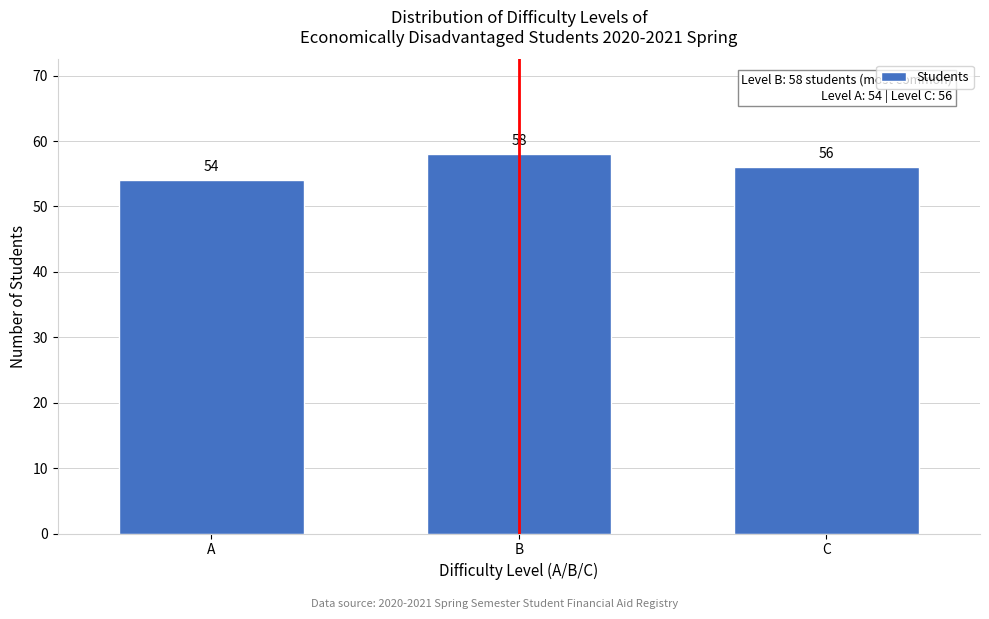

Reading left to right, extract all data points from this chart.

A=54	B=58	C=56